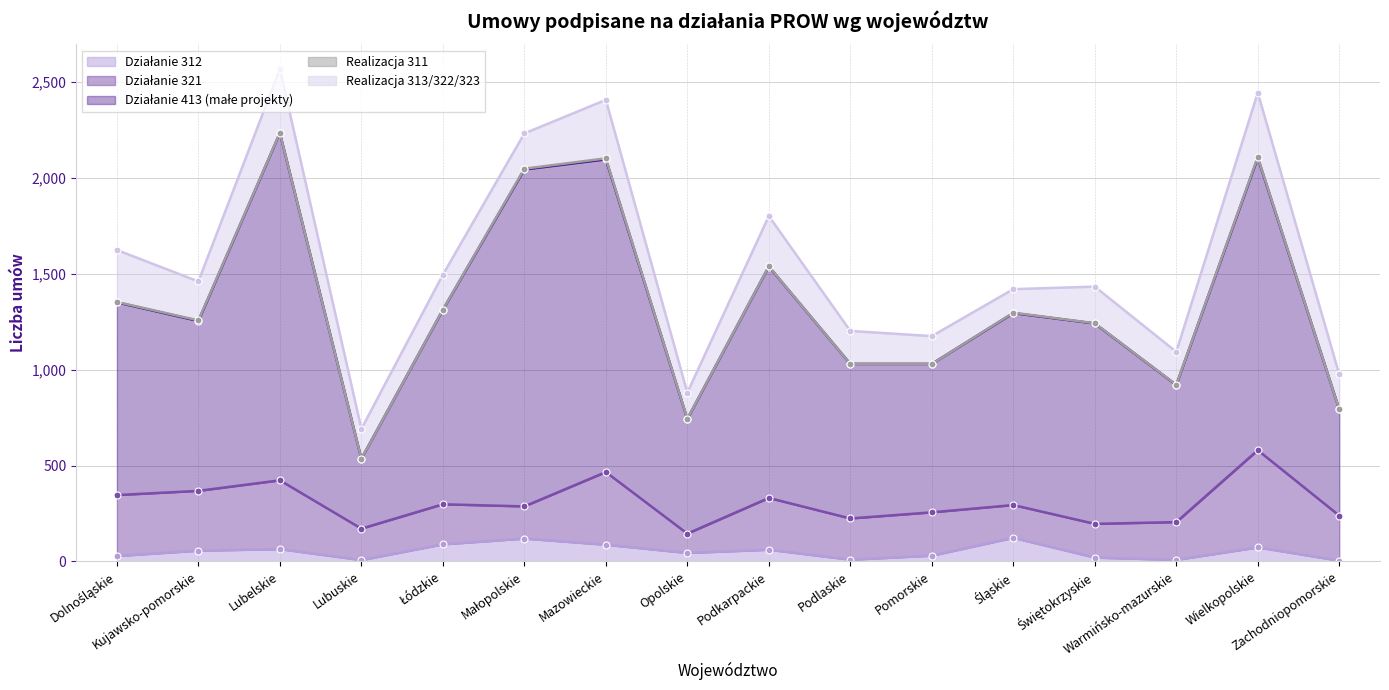

Rank the categories by Działanie 413 (małe projekty) value from highest to lowest.

Lubelskie, Małopolskie, Mazowieckie, Wielkopolskie, Podkarpackie, Świętokrzyskie, Łódzkie, Dolnośląskie, Śląskie, Kujawsko-pomorskie, Podlaskie, Pomorskie, Warmińsko-mazurskie, Opolskie, Zachodniopomorskie, Lubuskie